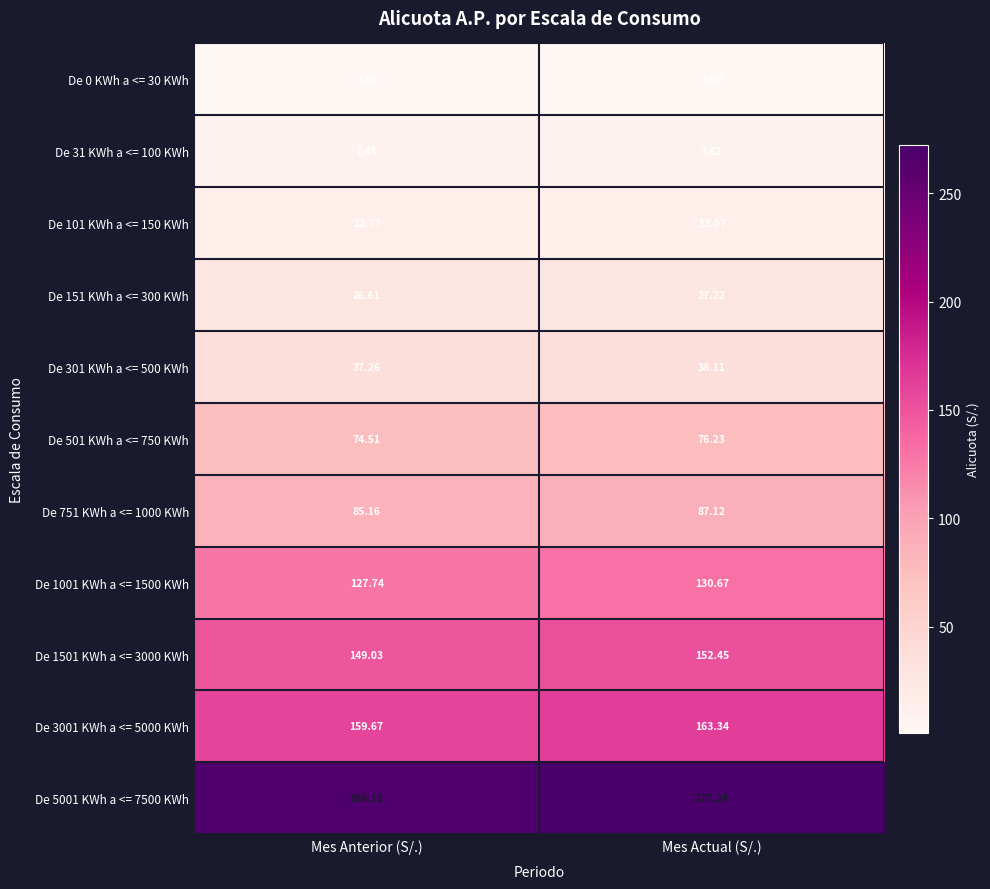

Is the value of De 301 KWh a <= 500 KWh at Mes Anterior (S/.) greater than the value of De 1501 KWh a <= 3000 KWh at Mes Actual (S/.)?

No